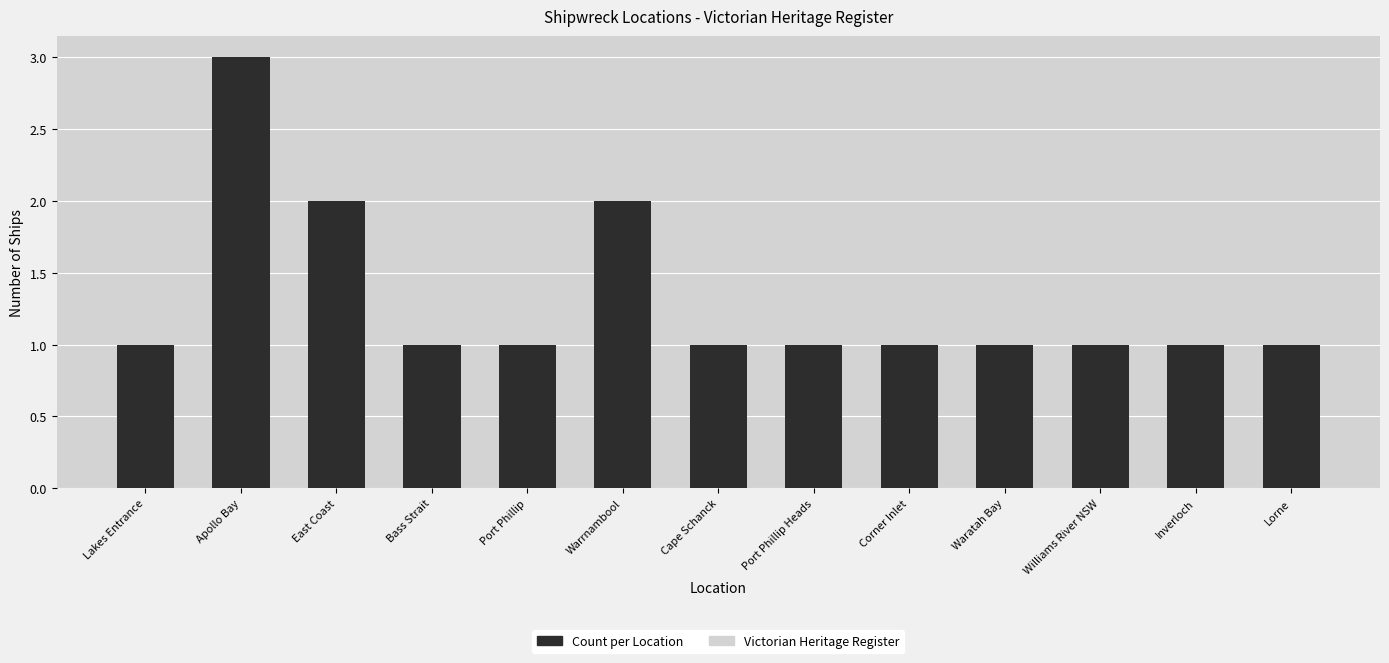

Does the chart contain any negative values?

No